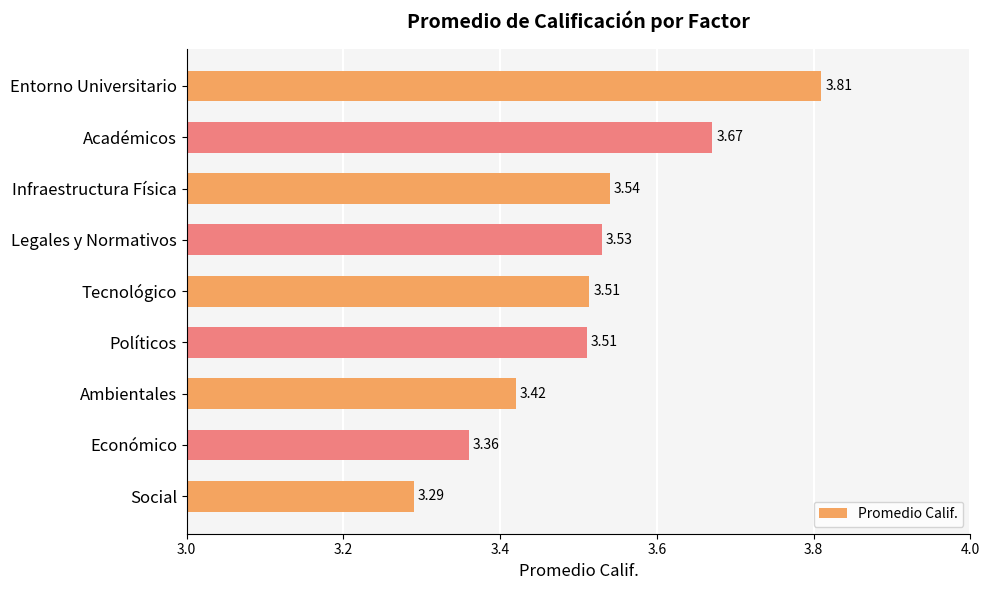

Are the bars grouped side by side (vs. stacked)?

No